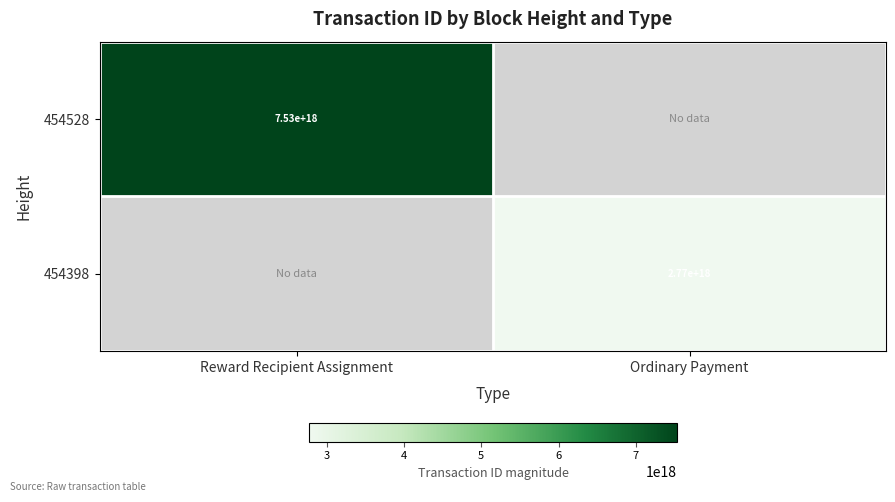

The 454398 series shows 706058081060120320 at Ordinary Payment. True or false?

False